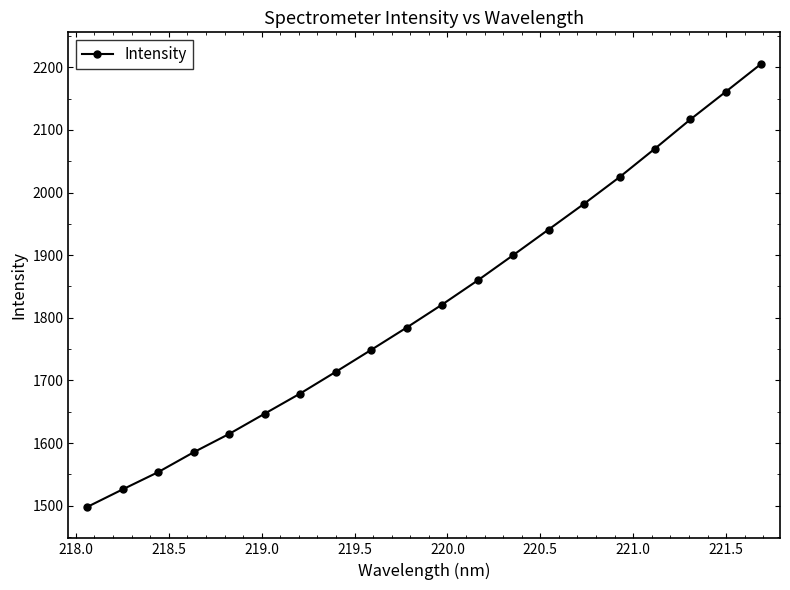

What is the minimum value shown in the chart?

1497.8